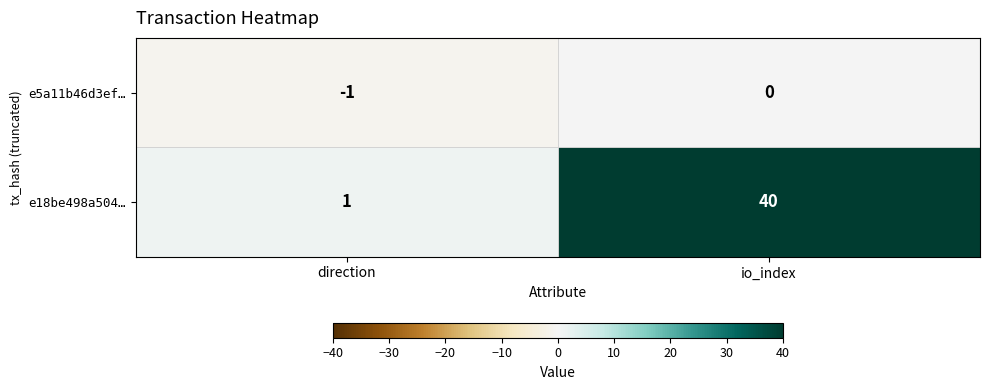

What is the total value across all series at io_index?

40